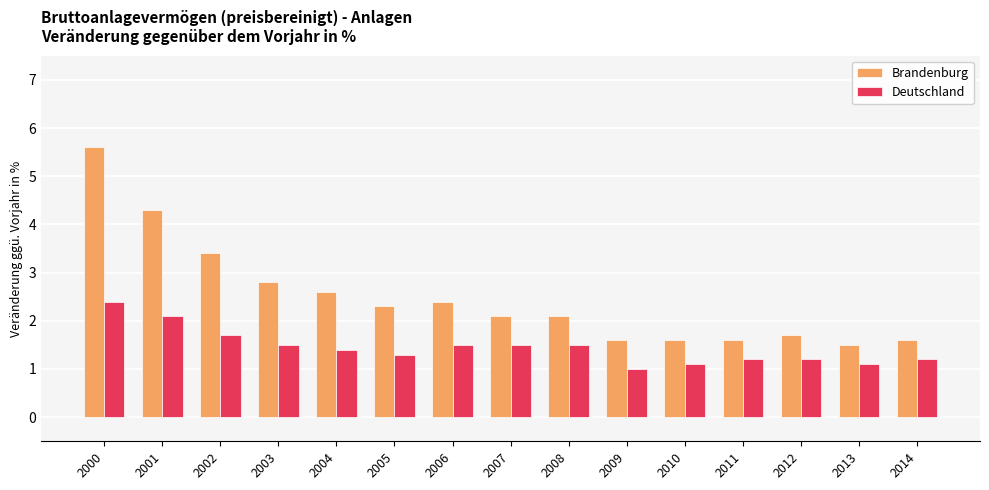

Which series has the widest spread of values?

Brandenburg